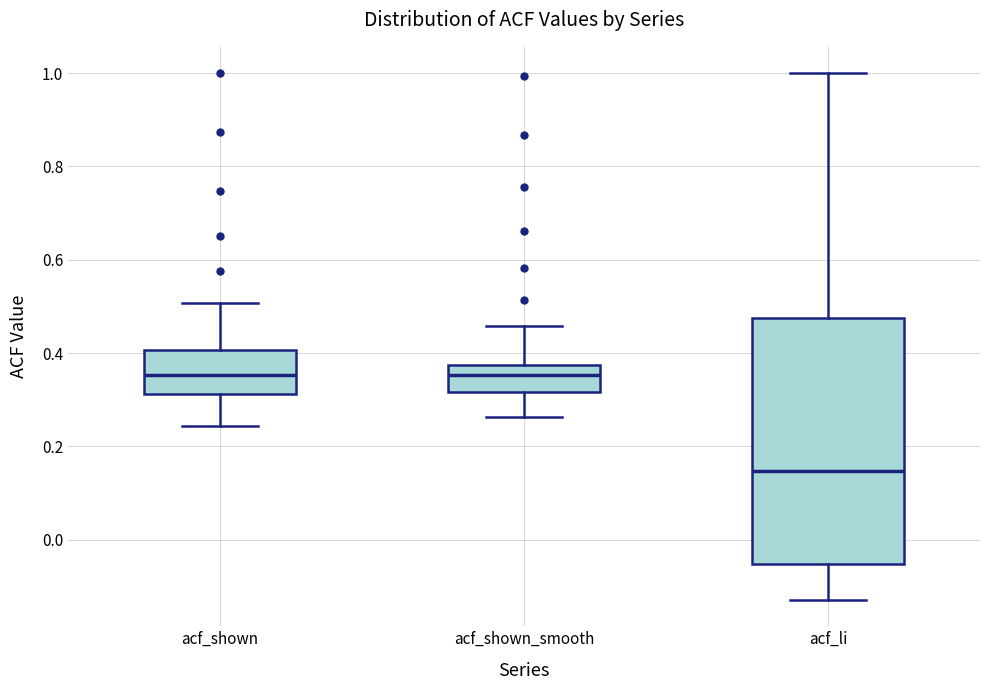

Where is the lower edge of the box for acf_shown on the y-axis? The values are not printed on the chart, so give them approximately, as read against the axis.

0.32